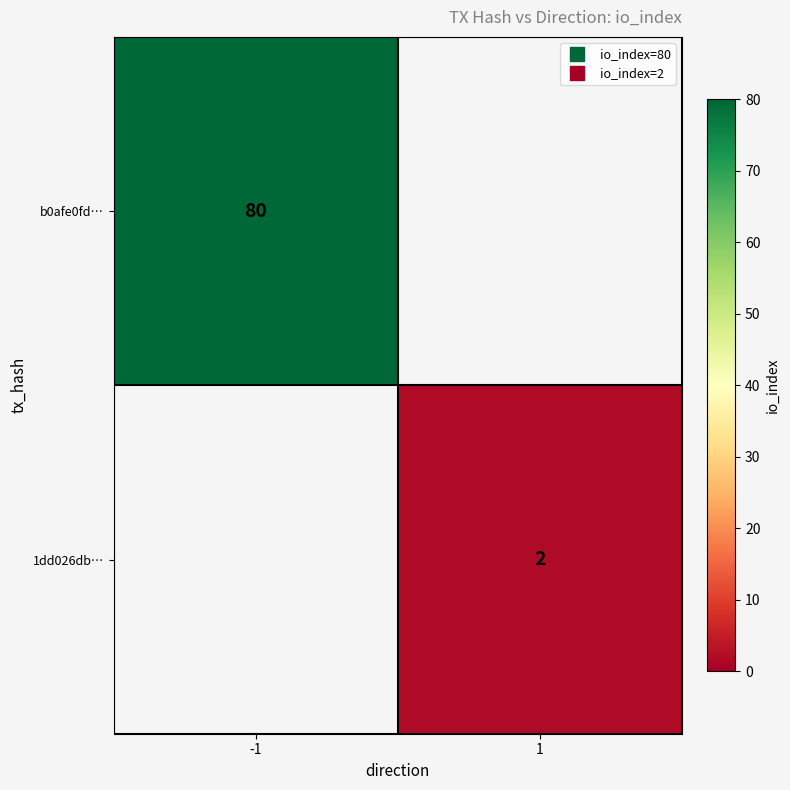

Which category has the lowest value across all series?

1